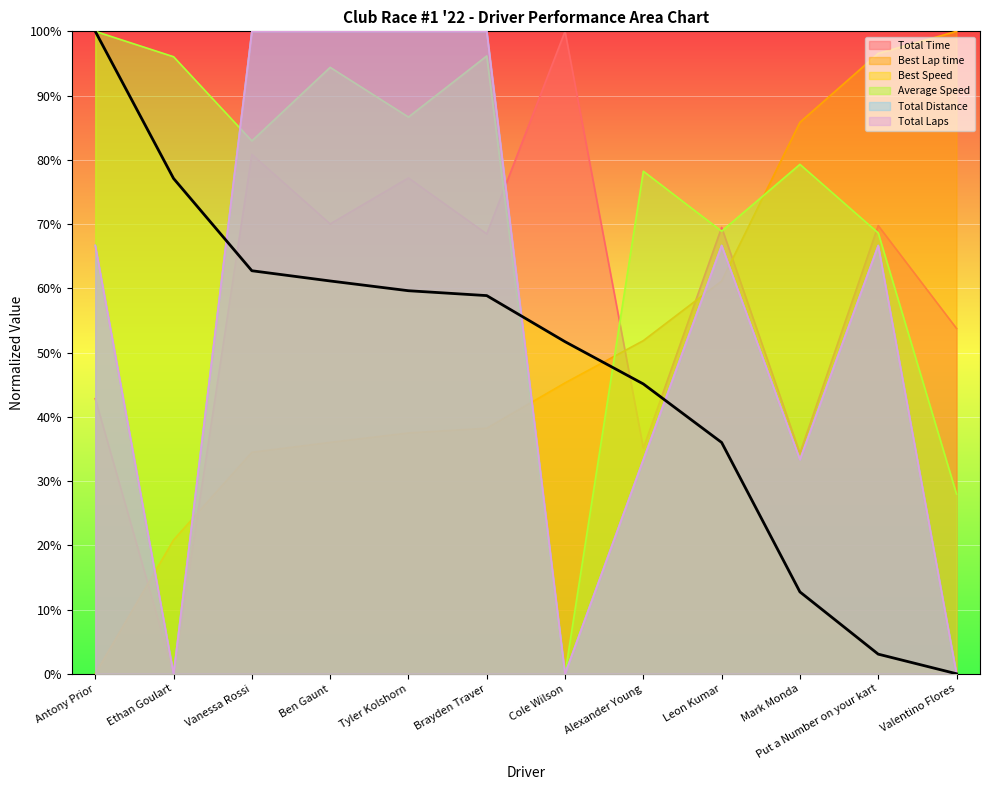

Reading left to right, what are all the values shown in this chart?

Total Time: Antony Prior=42.8	Ethan Goulart=0.0	Vanessa Rossi=80.8	Ben Gaunt=70.0	Tyler Kolshorn=77.2	Brayden Traver=68.5	Cole Wilson=100.0	Alexander Young=35.1	Leon Kumar=69.5	Mark Monda=34.3	Put a Number on your kart=69.8	Valentino Flores=53.8
Best Lap time: Antony Prior=0.0	Ethan Goulart=20.8	Vanessa Rossi=34.5	Ben Gaunt=36.0	Tyler Kolshorn=37.5	Brayden Traver=38.2	Cole Wilson=45.3	Alexander Young=51.9	Leon Kumar=61.1	Mark Monda=85.8	Put a Number on your kart=96.6	Valentino Flores=100.0
Best Speed: Antony Prior=100.0	Ethan Goulart=77.1	Vanessa Rossi=62.7	Ben Gaunt=61.1	Tyler Kolshorn=59.6	Brayden Traver=58.9	Cole Wilson=51.7	Alexander Young=45.1	Leon Kumar=36.0	Mark Monda=12.7	Put a Number on your kart=3.1	Valentino Flores=0.0
Average Speed: Antony Prior=100.0	Ethan Goulart=96.0	Vanessa Rossi=82.9	Ben Gaunt=94.4	Tyler Kolshorn=86.7	Brayden Traver=96.2	Cole Wilson=0.0	Alexander Young=78.2	Leon Kumar=68.9	Mark Monda=79.3	Put a Number on your kart=68.6	Valentino Flores=28.0
Total Distance: Antony Prior=66.7	Ethan Goulart=0.0	Vanessa Rossi=100.0	Ben Gaunt=100.0	Tyler Kolshorn=100.0	Brayden Traver=100.0	Cole Wilson=0.0	Alexander Young=33.3	Leon Kumar=66.7	Mark Monda=33.3	Put a Number on your kart=66.7	Valentino Flores=0.0
Total Laps: Antony Prior=66.7	Ethan Goulart=0.0	Vanessa Rossi=100.0	Ben Gaunt=100.0	Tyler Kolshorn=100.0	Brayden Traver=100.0	Cole Wilson=0.0	Alexander Young=33.3	Leon Kumar=66.7	Mark Monda=33.3	Put a Number on your kart=66.7	Valentino Flores=0.0